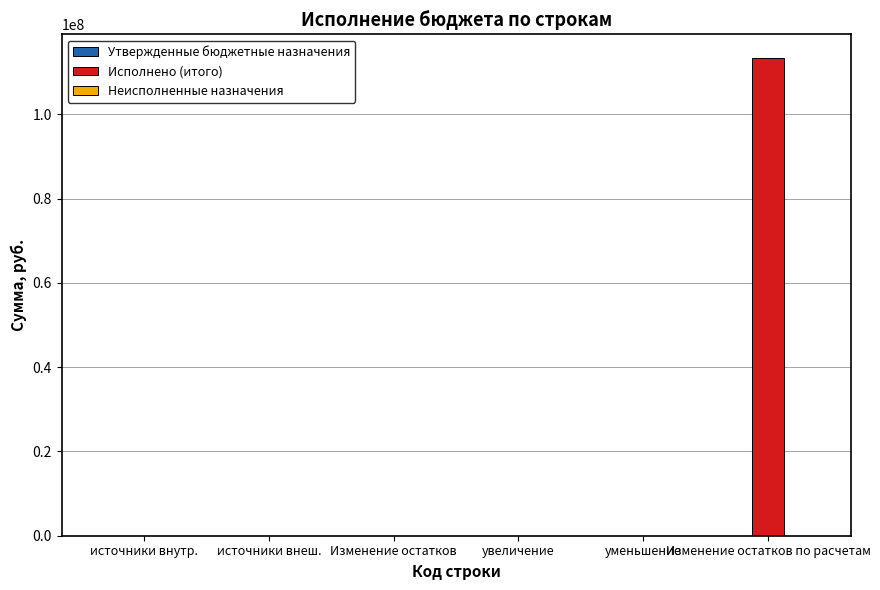

What is the sum of the values at источники внутр. and Изменение остатков по расчетам?

113293217.0